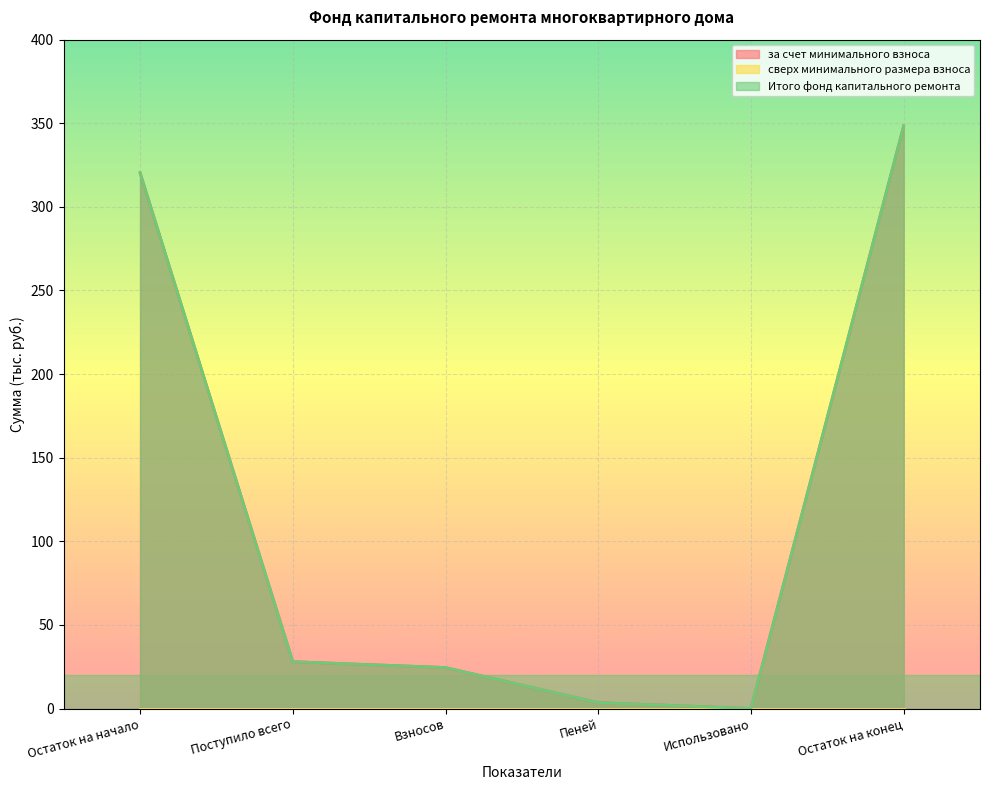

What is the label of the 5th point from the right?

Поступило всего